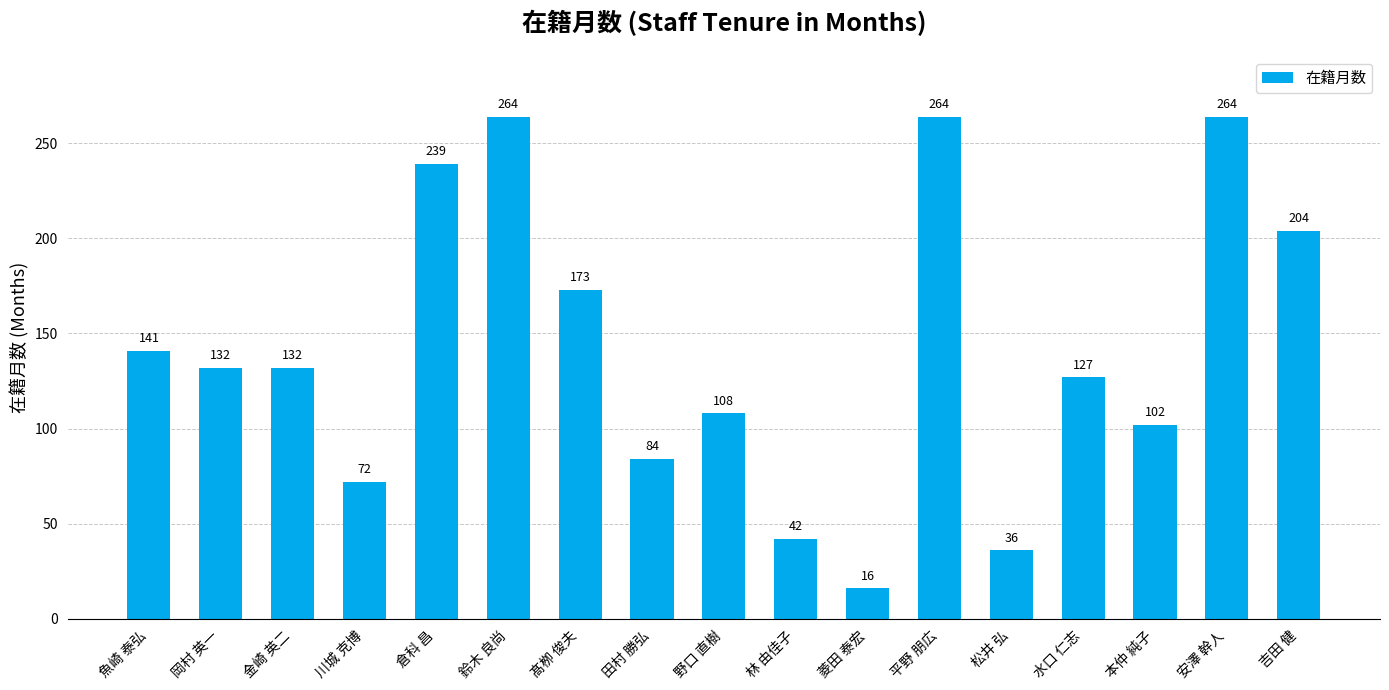

Where is the data nearest to the value 140?

魚崎 泰弘